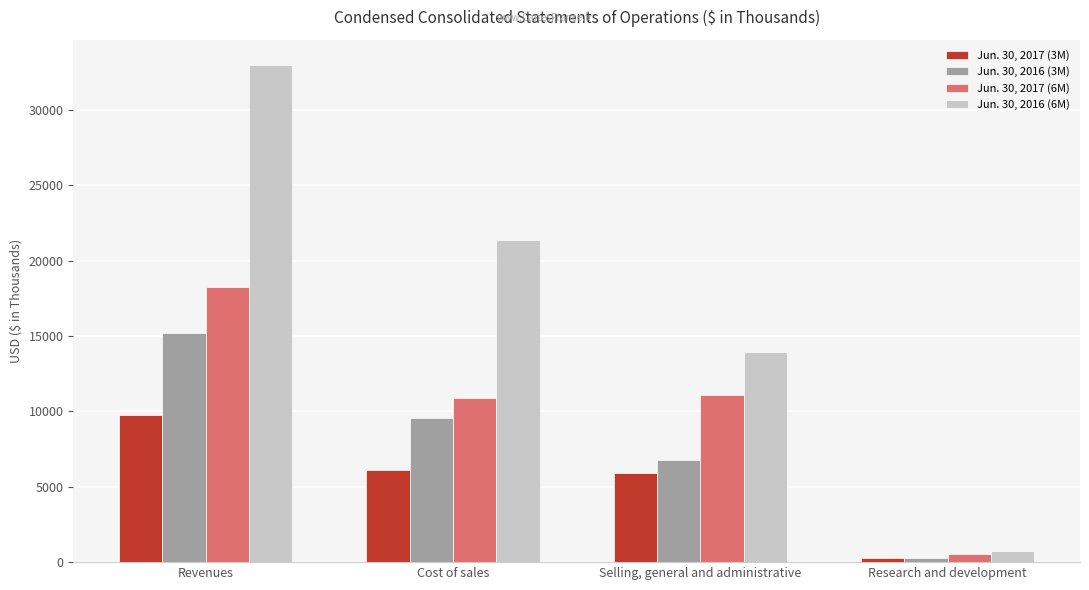

Which series has the widest spread of values?

Jun. 30, 2016 (6M)